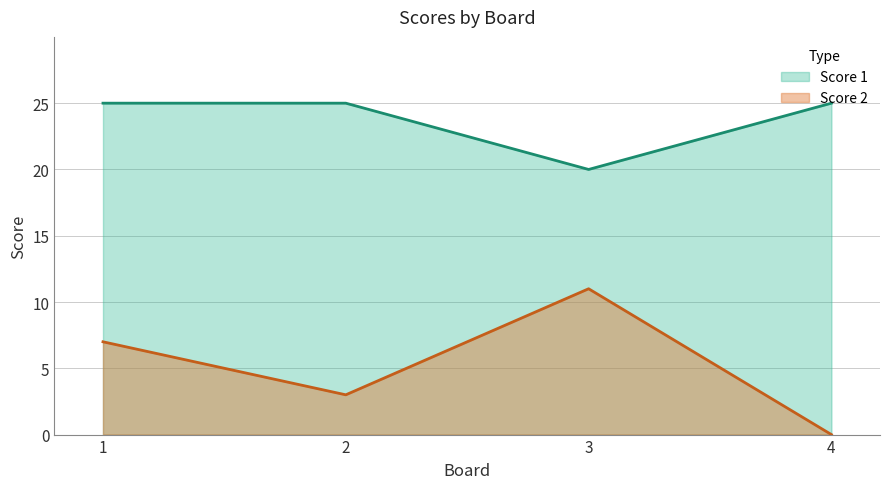

What is the difference between the Score 1 values at 1 and 3?

5